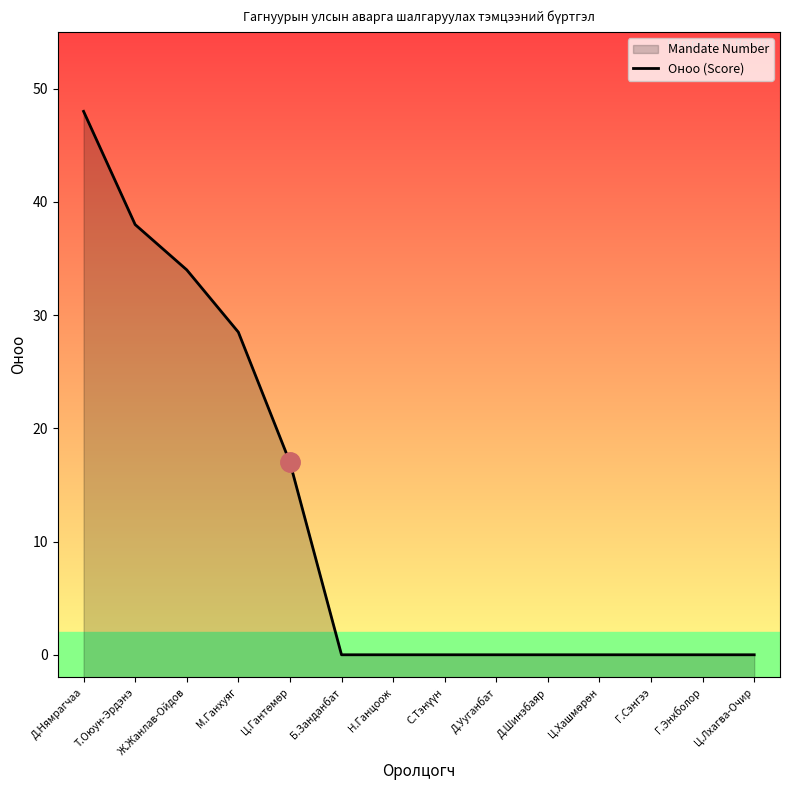

What is the greatest value displayed?

48.0